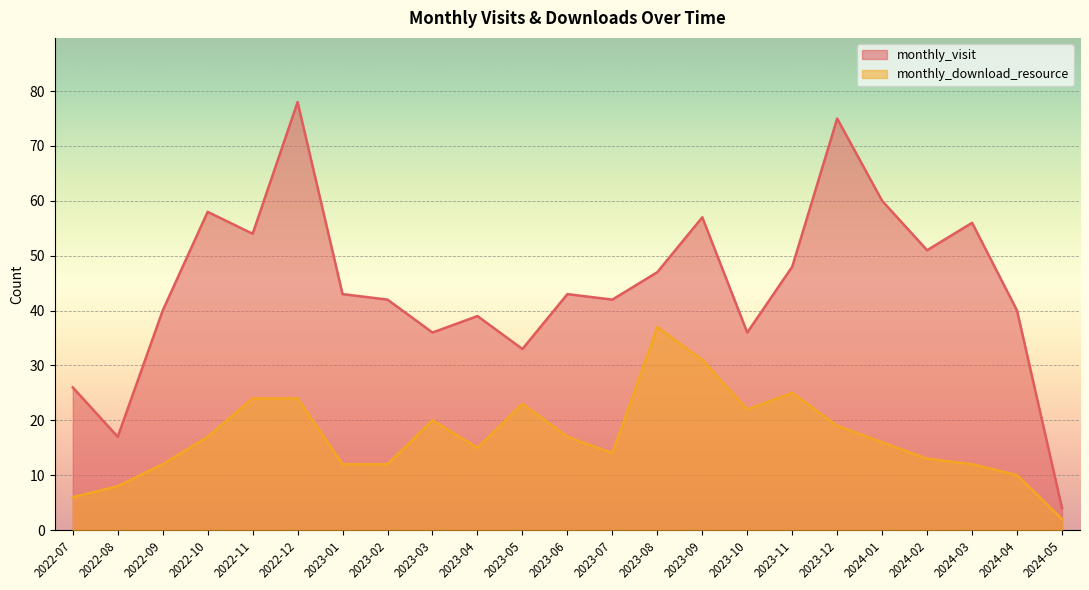

What is the approximate value of monthly_visit at 2024-01, to the nearest 5?

60